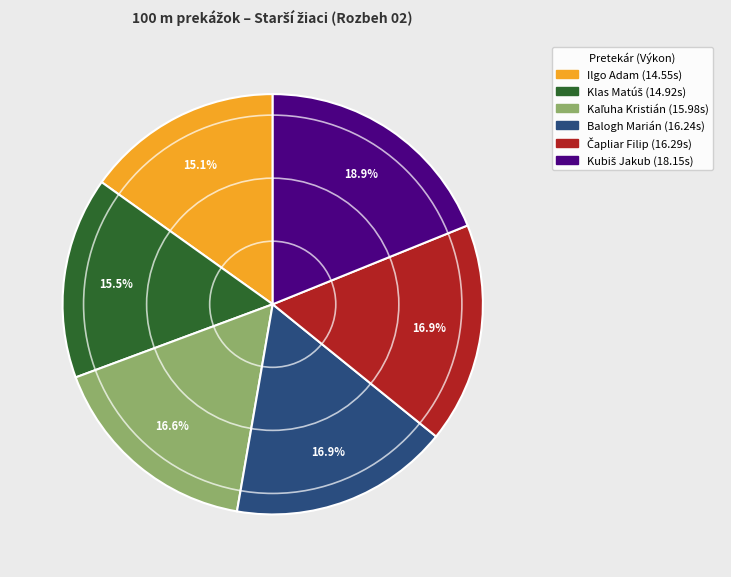

How much of the chart is everything except Ilgo Adam?

84.9%